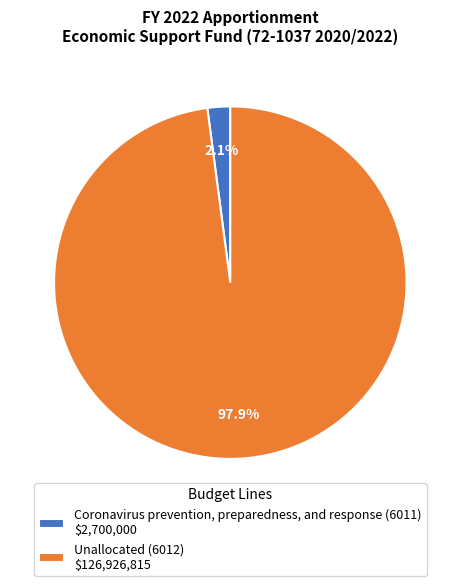

Rank the categories by value from highest to lowest.

Unallocated (6012), Coronavirus prevention, preparedness, and response (6011)